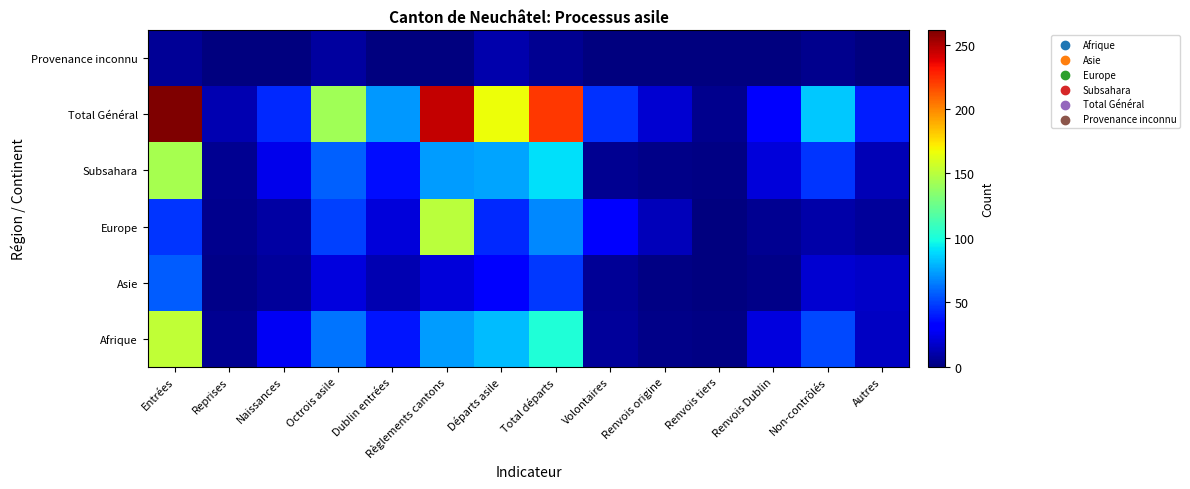

Which series has the widest spread of values?

Total Général